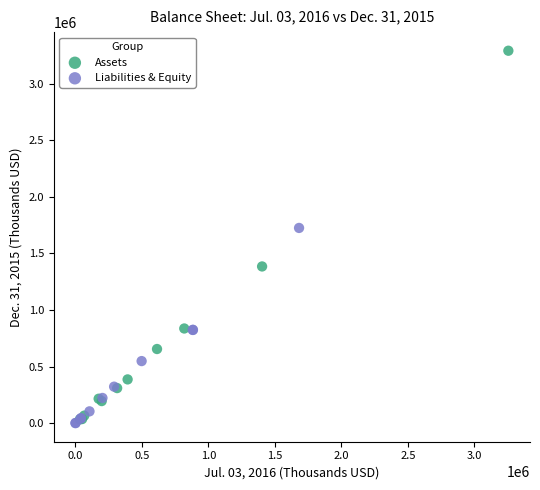

Which series has the widest spread of Y values?

Assets